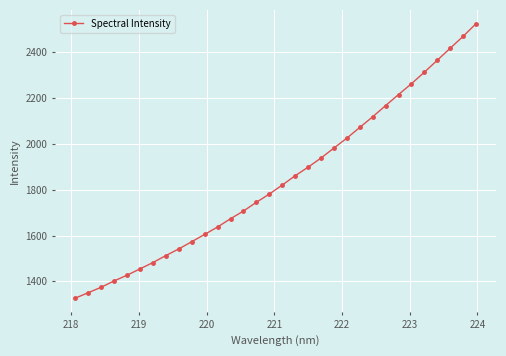

What is the value of the 15th point from the left?

1745.4